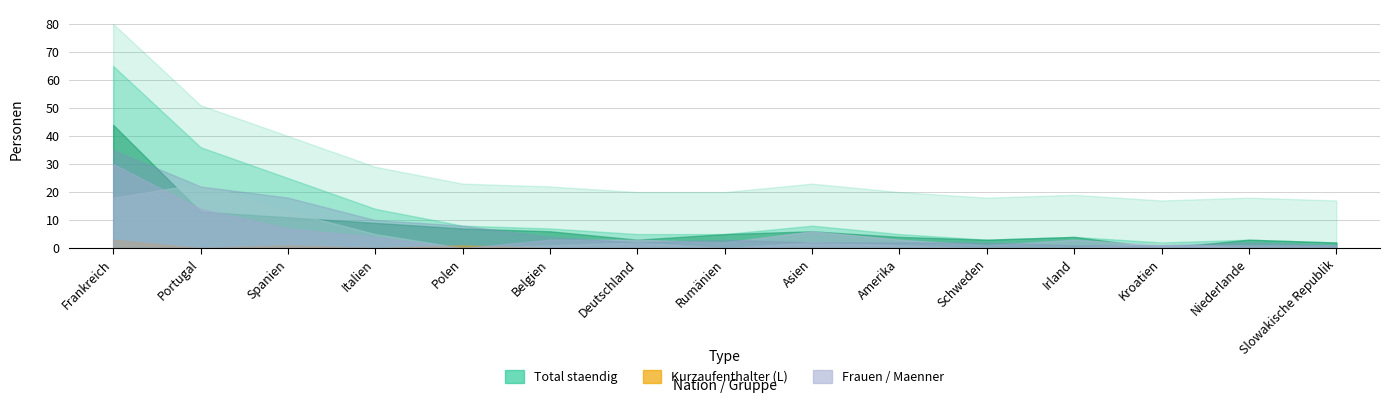

How many intersections are there between Maenner staendig and Aufenthalter (B) Total?

4